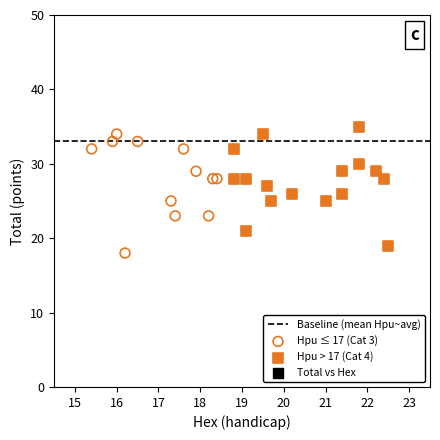

Which series contains the highest Y value?

Hpu > 17 (Cat 4)